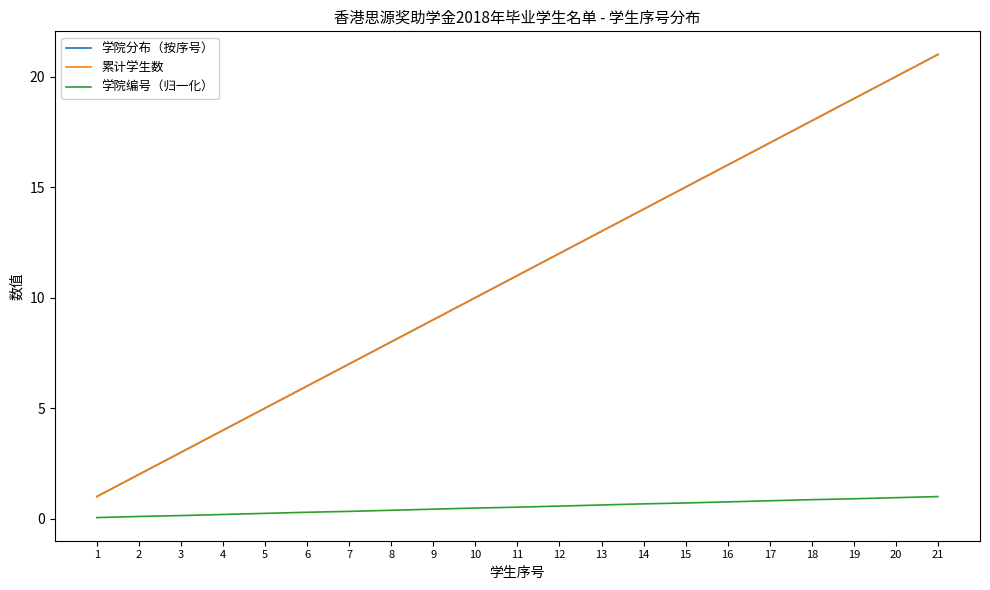

Is this an area chart (filled region under the line)?

No